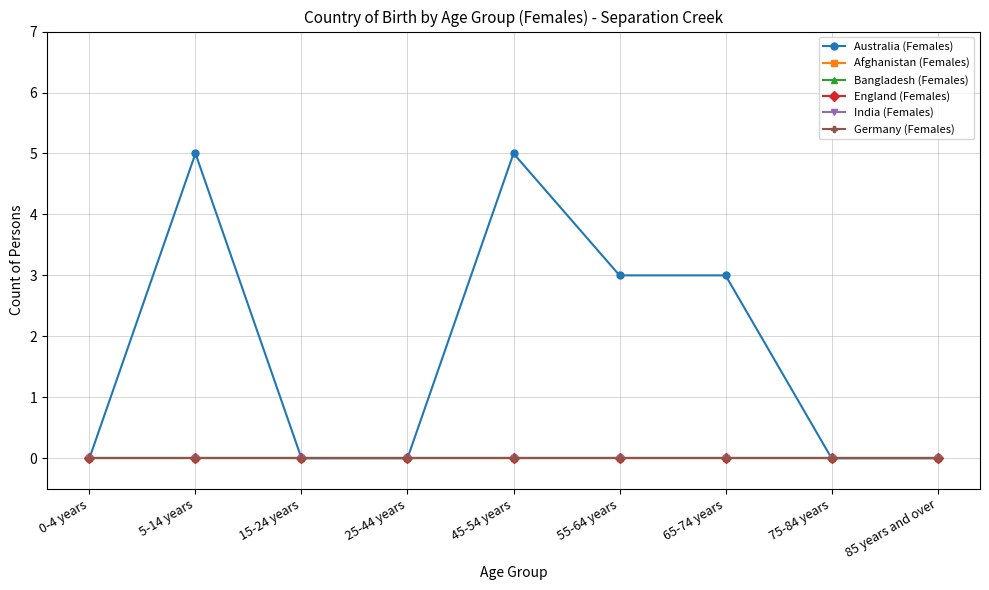

Does the chart have visible grid lines?

Yes